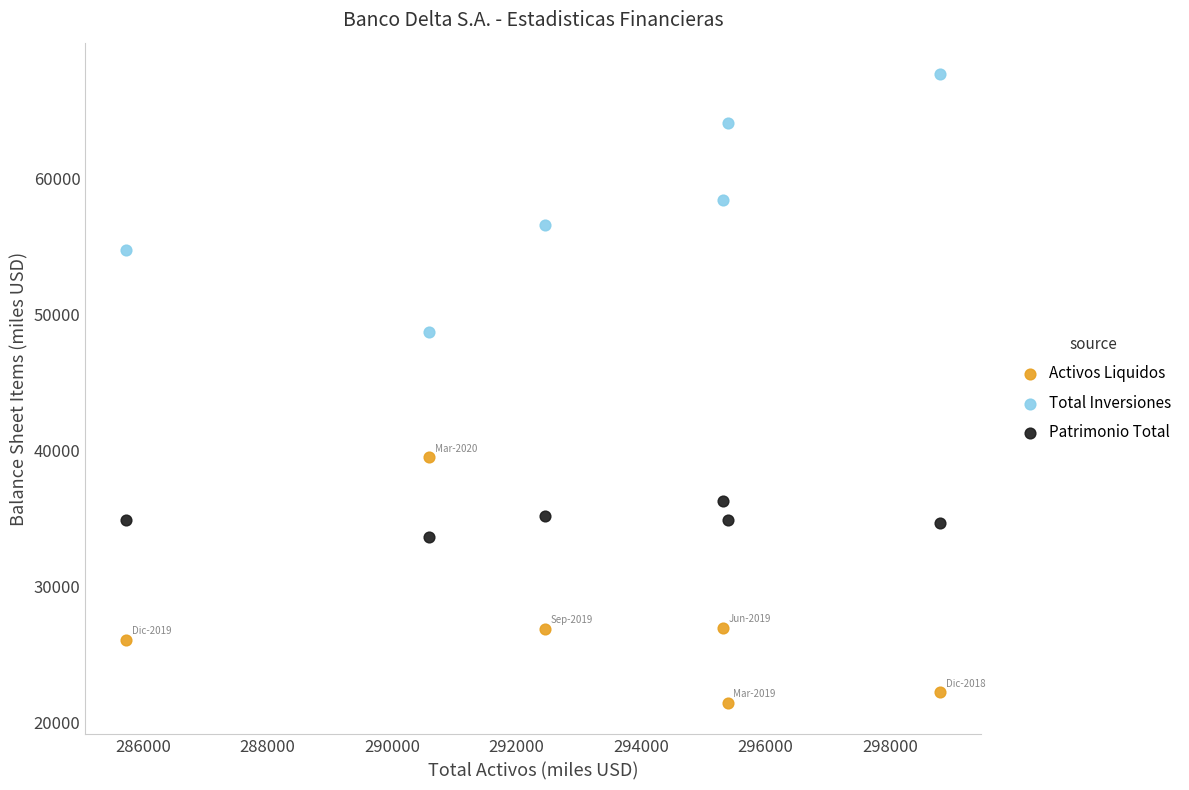

Which series has the largest Y range (max minus min)?

Total Inversiones